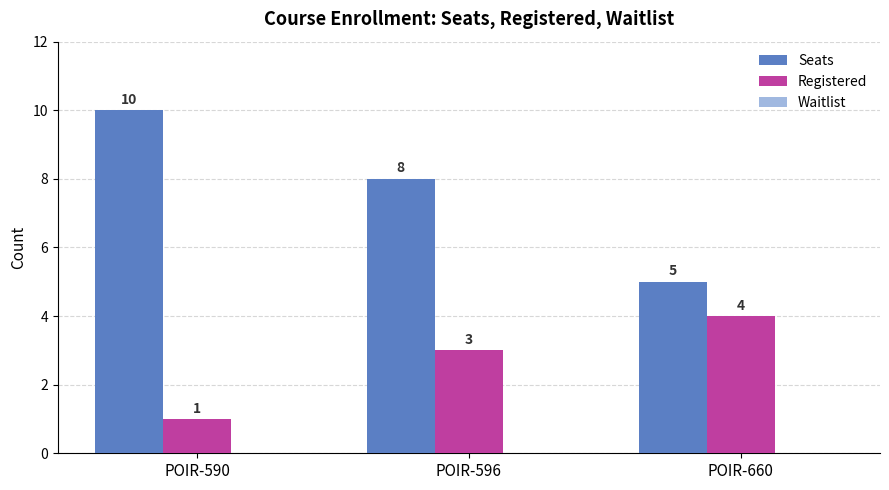

Which label corresponds to the largest value in the chart?

POIR-590